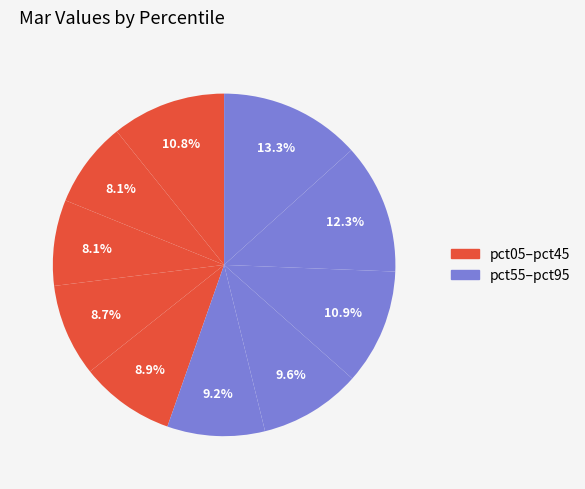

Count the number of slices in the pie.

10